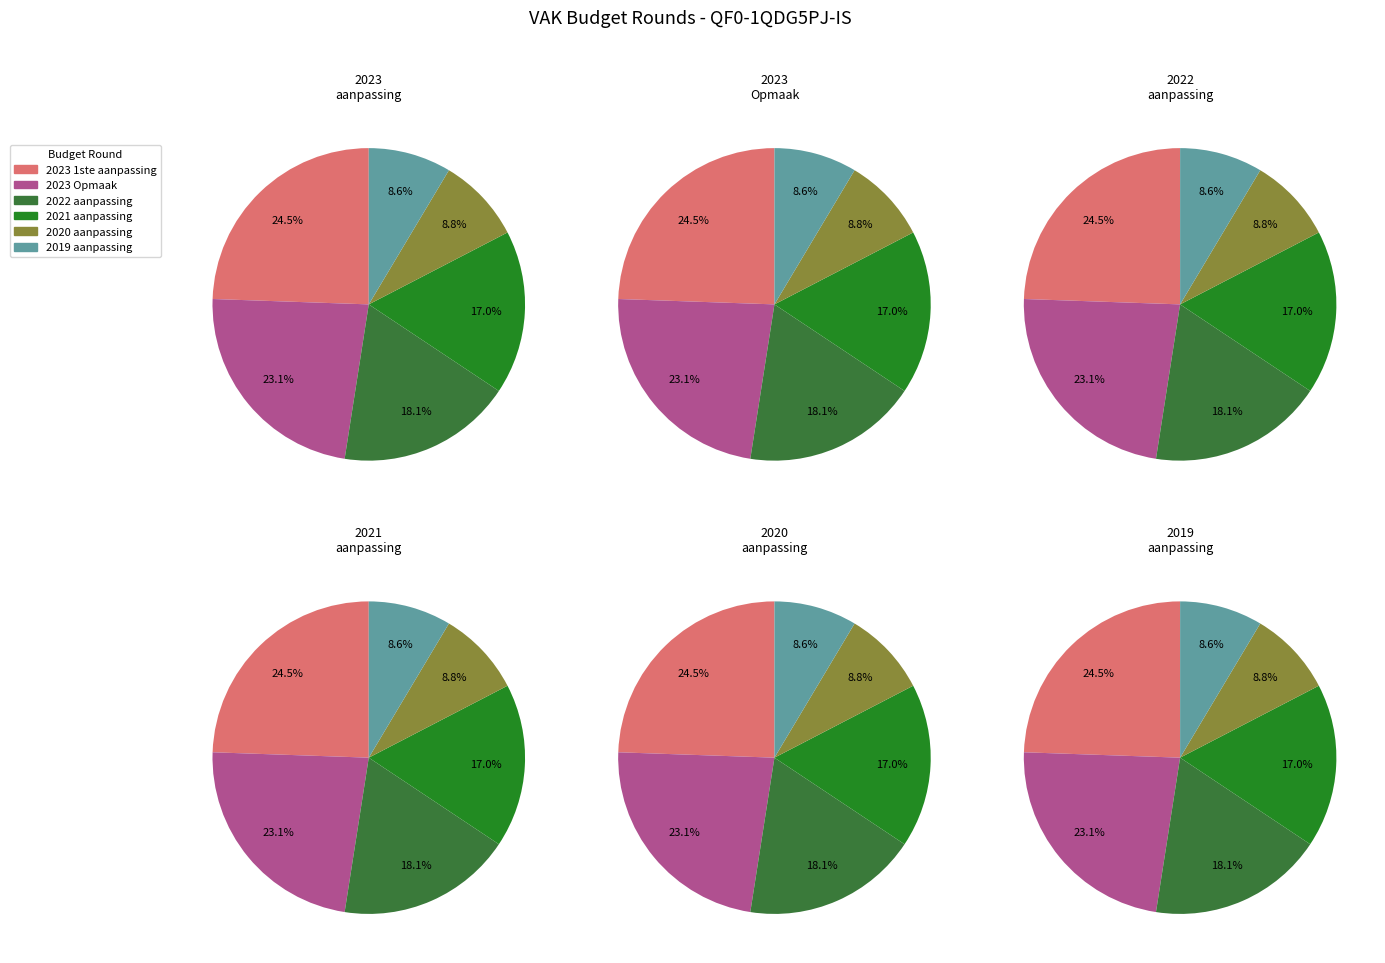

Count the number of slices in the pie.

6